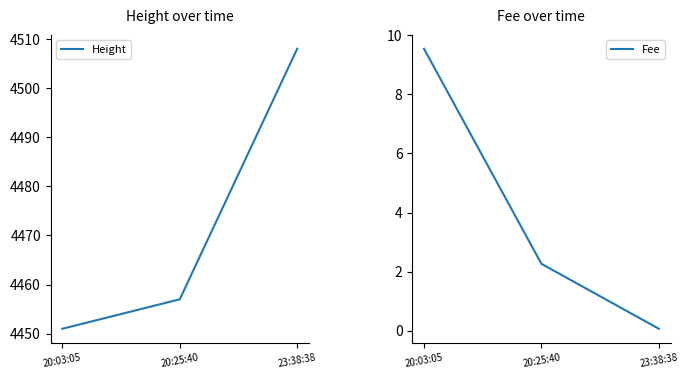

Rank the series by their maximum value, from lowest to highest.

Fee, Height